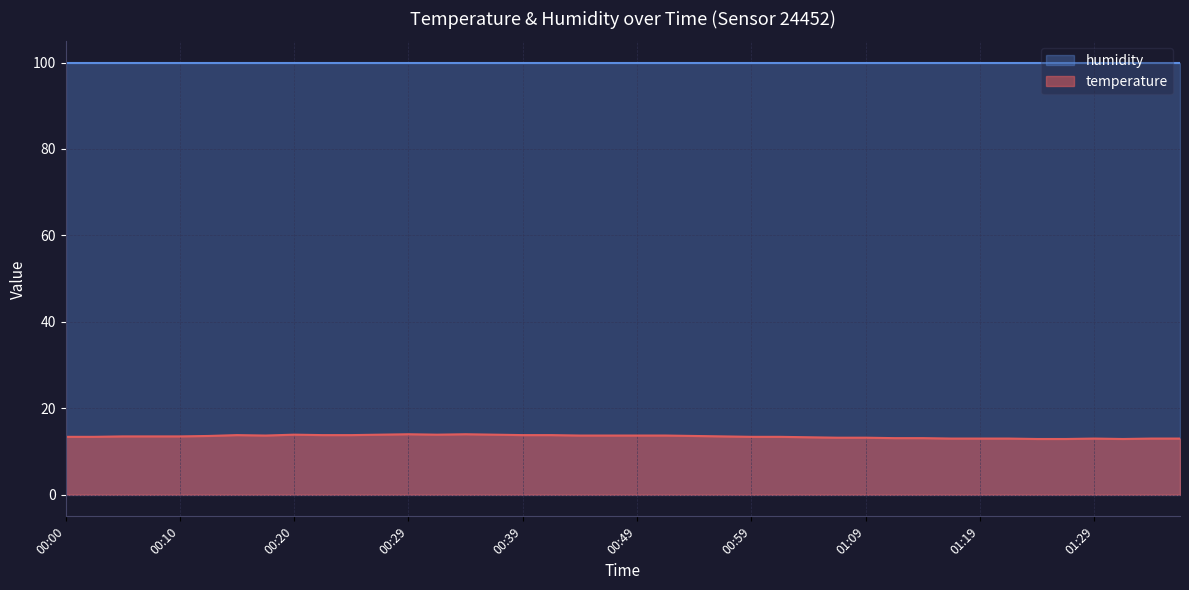

The value of humidity at 00:29 is 59.6. True or false?

False